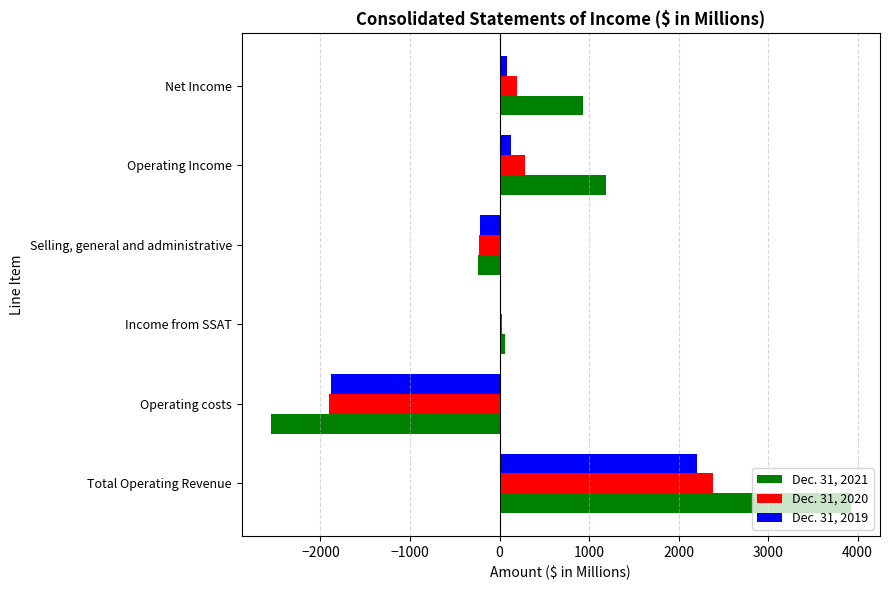

The value of Dec. 31, 2020 at Total Operating Revenue is 2383.3. True or false?

True